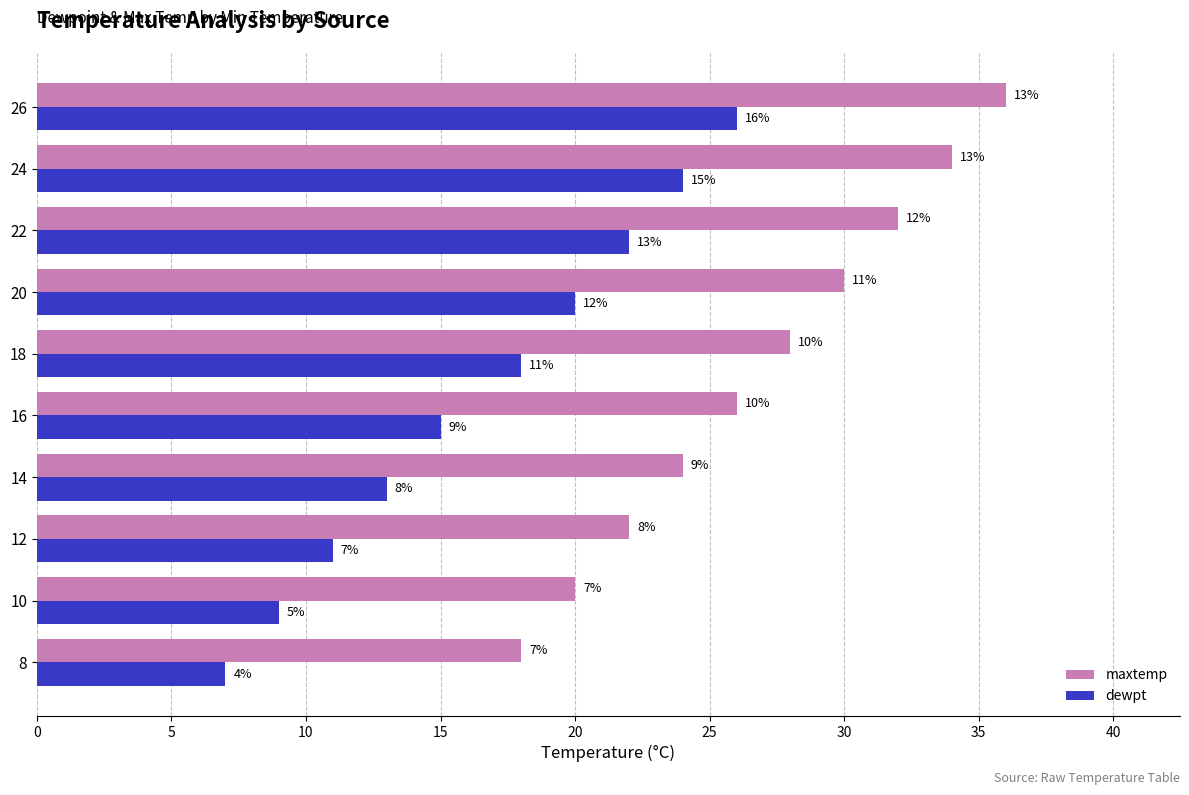

Which series has the widest spread of values?

dewpt